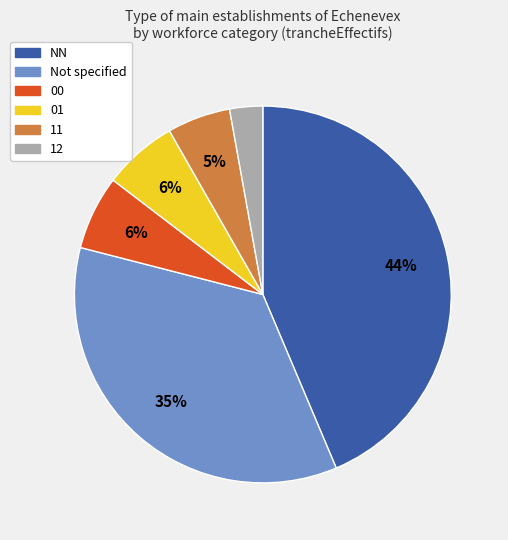

What percentage is the NN slice, to the nearest percent?

44%